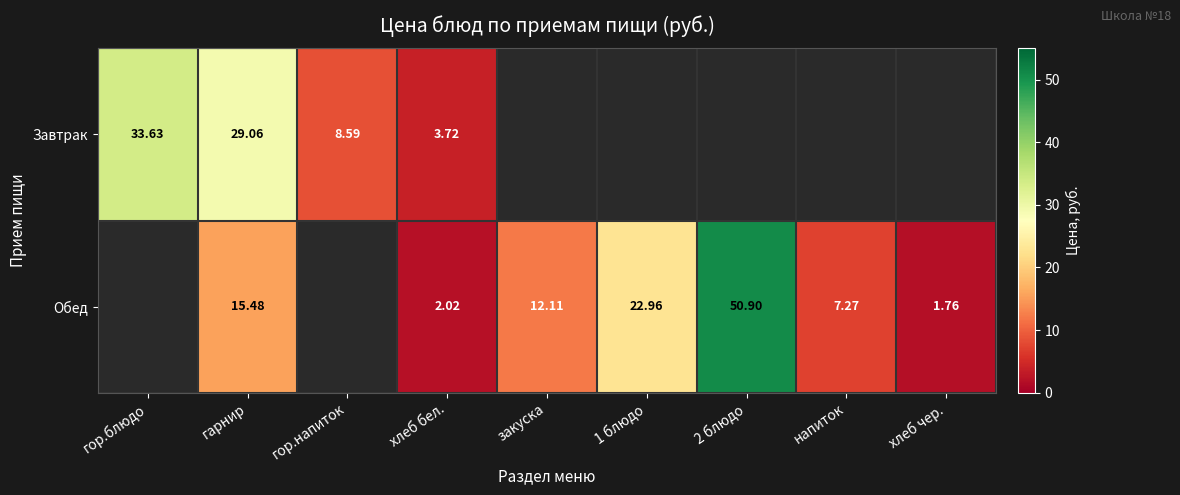

The value of Обед at хлеб бел. is 2.0. True or false?

True